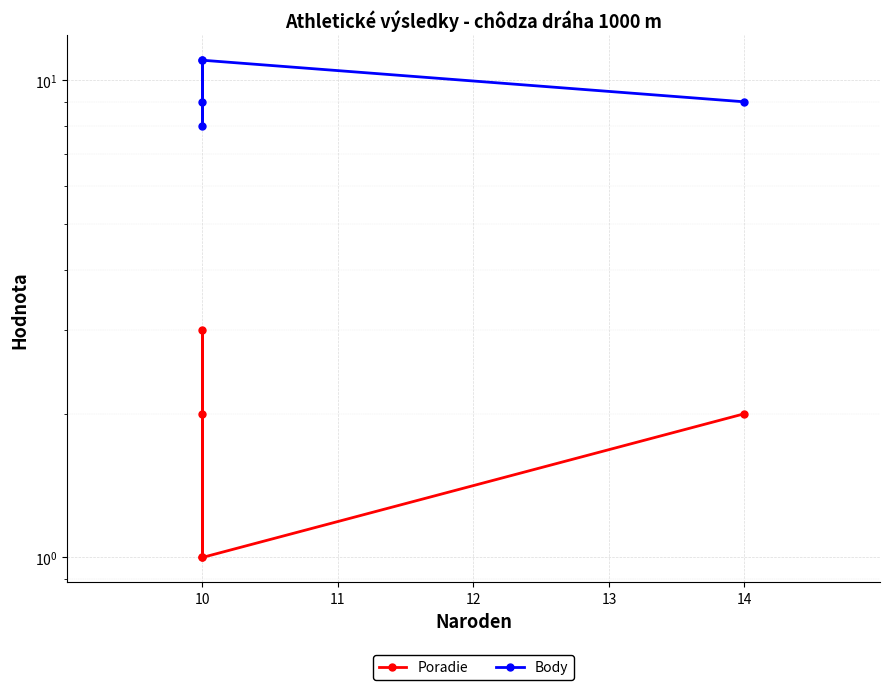

What is the difference between the maximum and minimum values in the Body series?

3